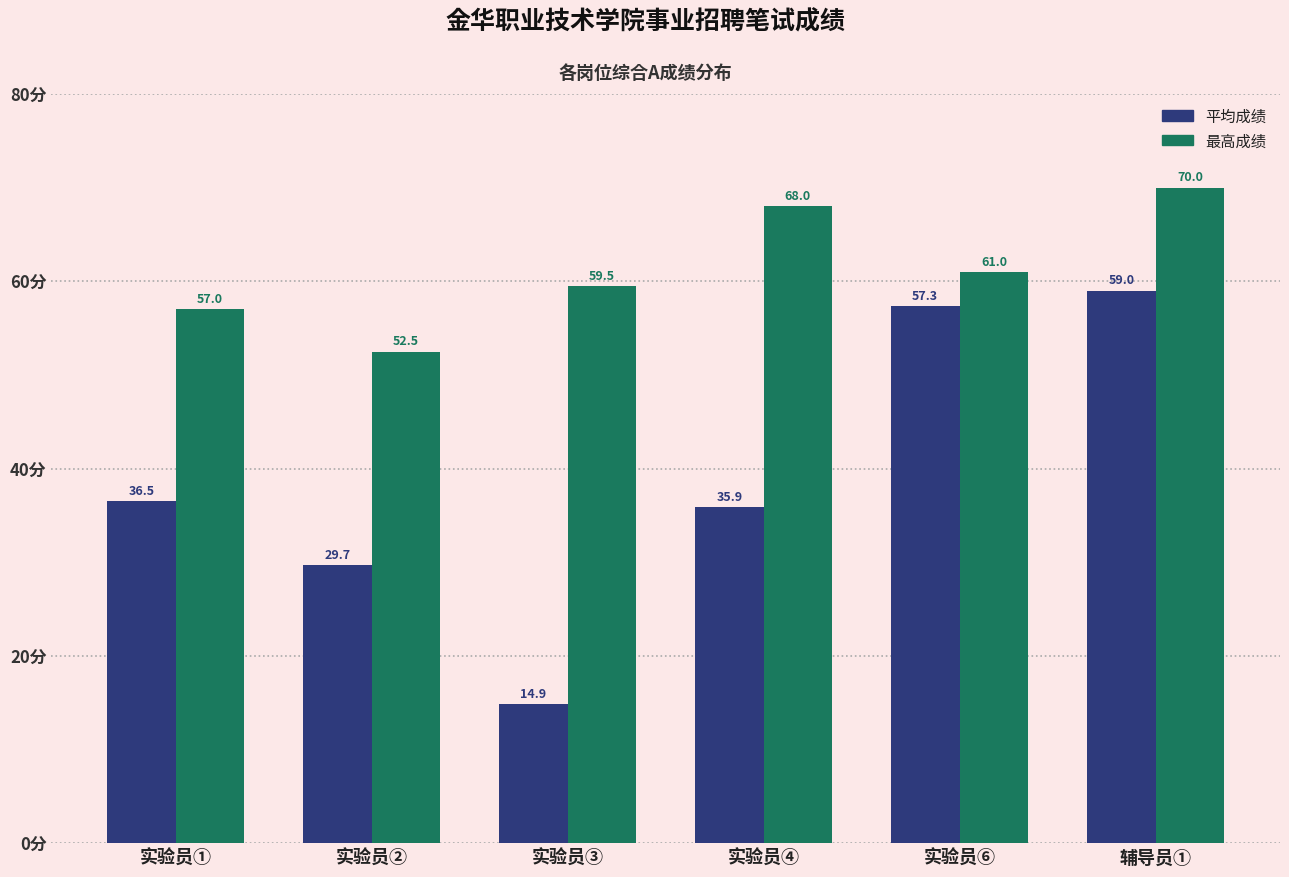

How many values in the 平均成绩 series exceed 36?

3